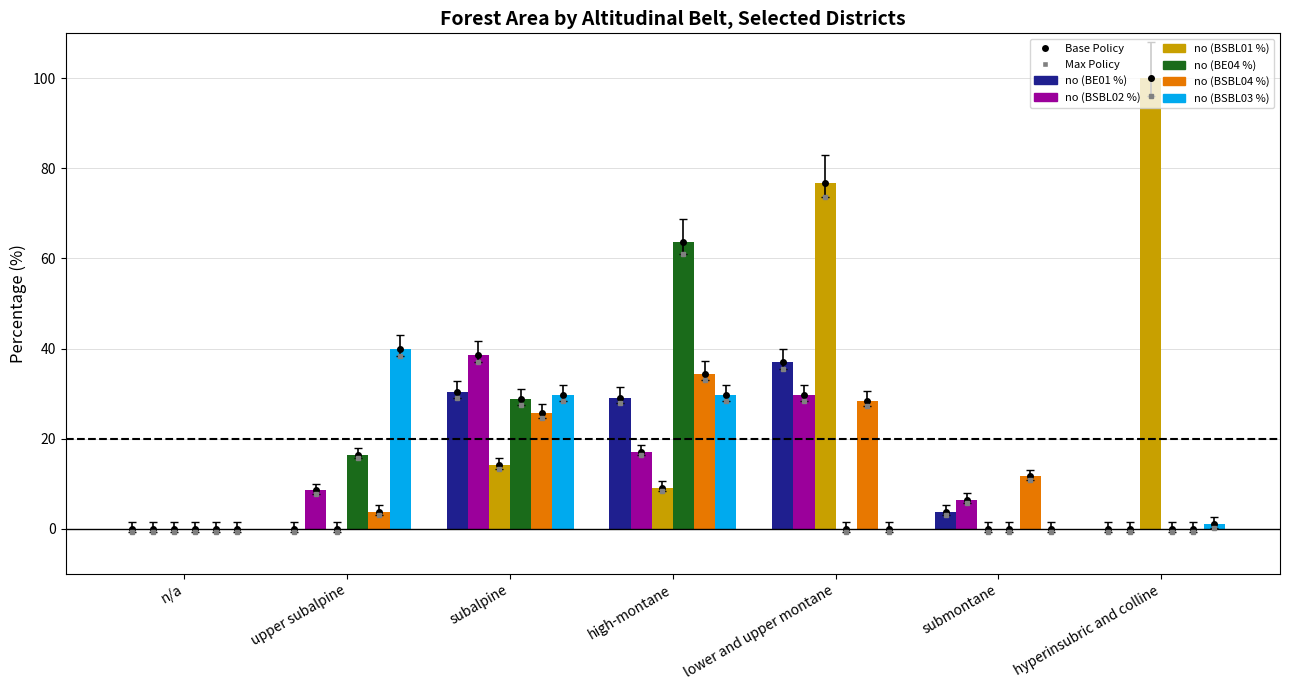

Which series has the largest range (max minus min)?

no (BSBL01 %)